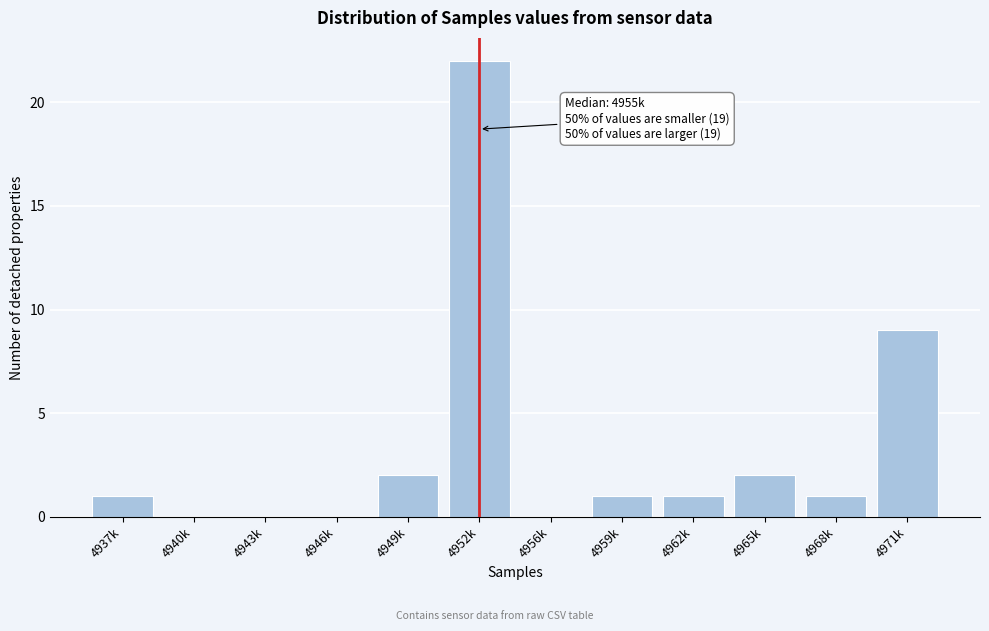

Reading left to right, extract all data points from this chart.

4937k=1	4940k=0	4943k=0	4946k=0	4949k=2	4952k=22	4956k=0	4959k=1	4962k=1	4965k=2	4968k=1	4971k=9